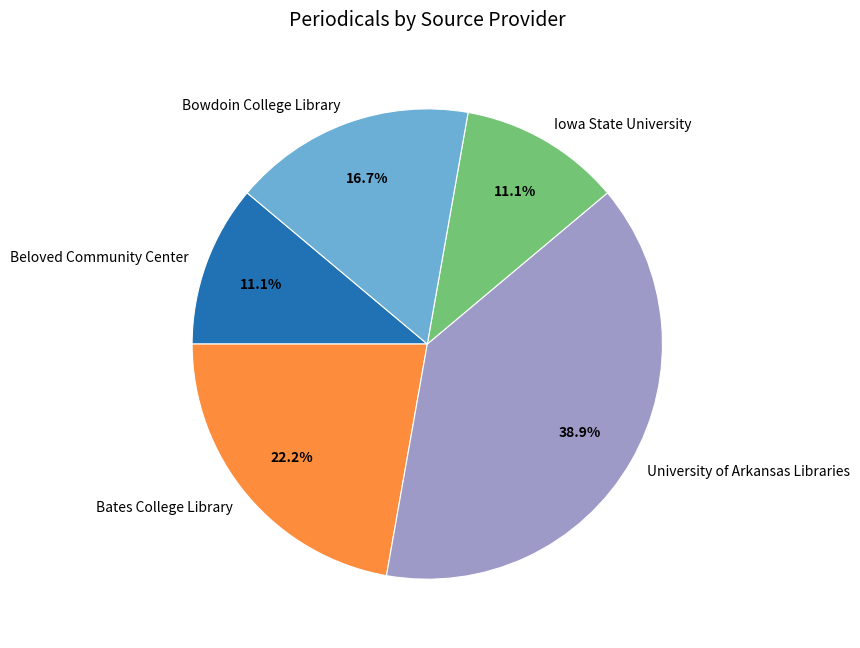

What is the total percentage of Beloved Community Center and Iowa State University?

22.2%